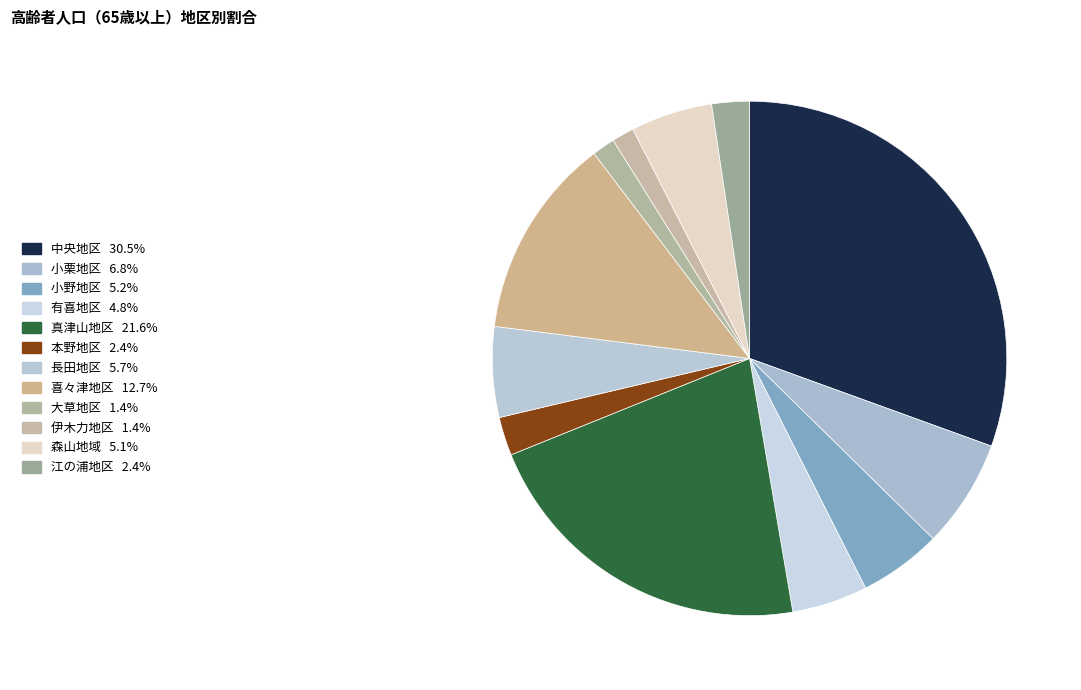

Is it true that 長田地区 is 16% of the pie?

False